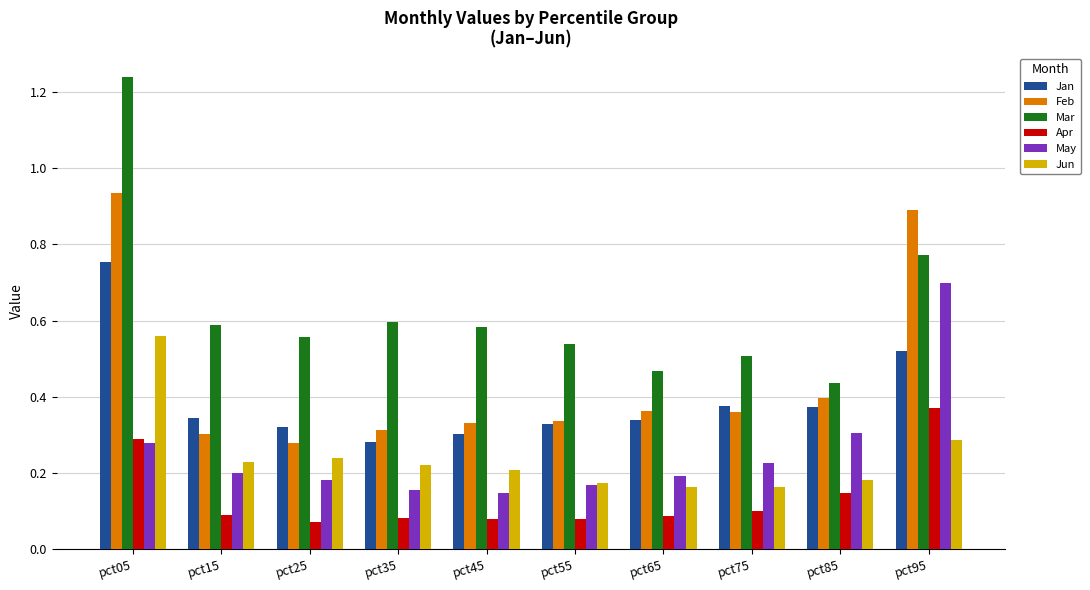

Which series has the largest range (max minus min)?

Mar